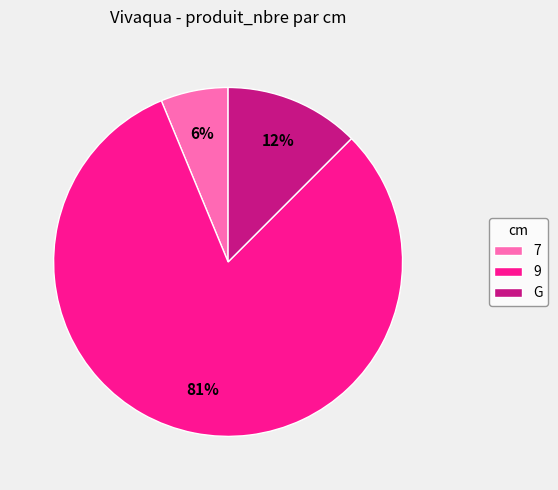

To the nearest percent, what portion does 7 represent?

6%